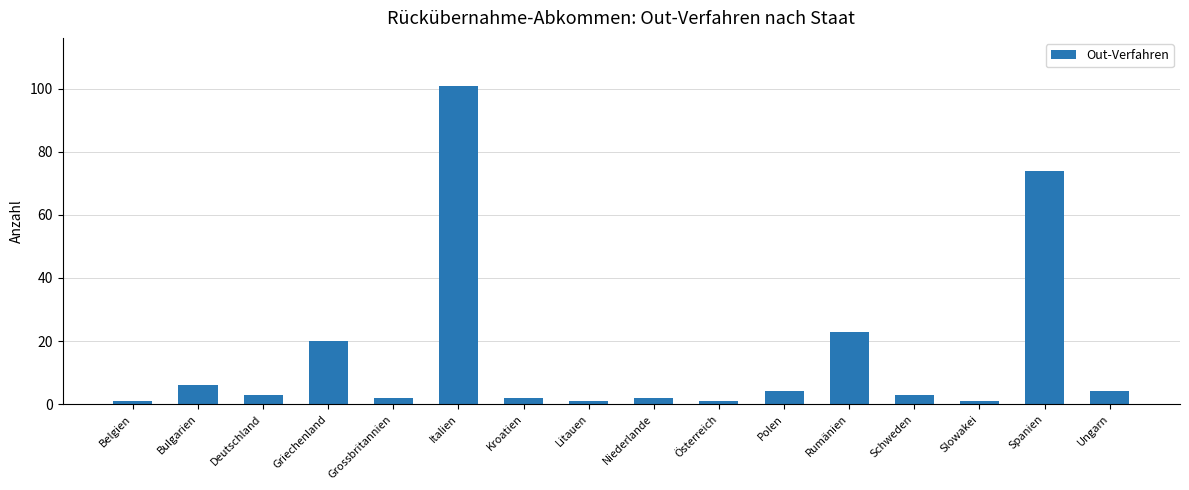

What is the change in value from Kroatien to Litauen?

-1